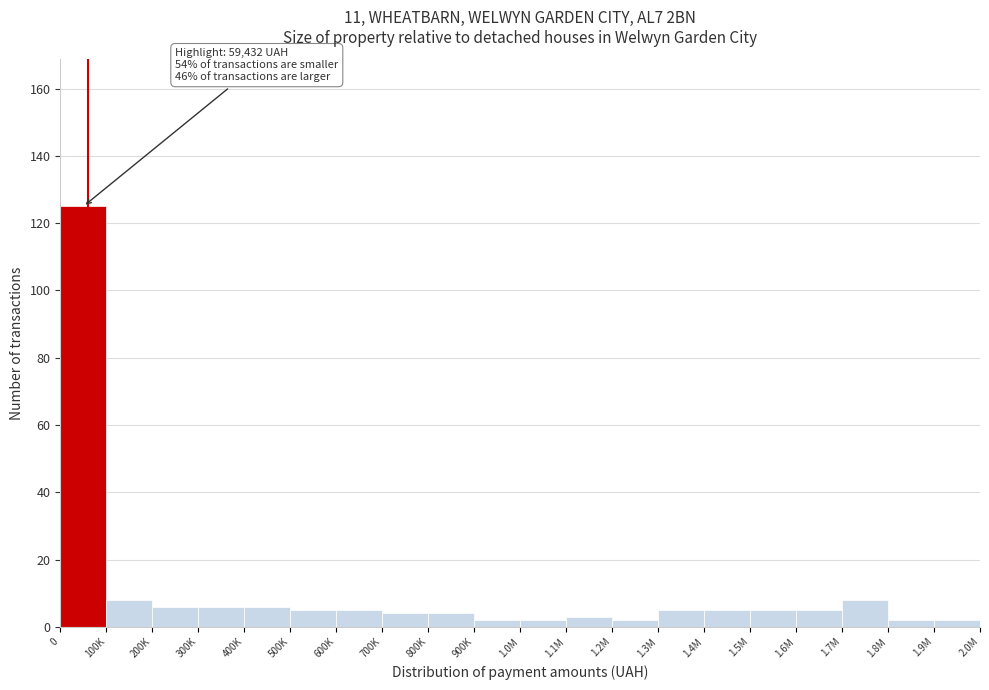

Reading left to right, what are all the values shown in this chart?

0=125	100K=8	200K=6	300K=6	400K=6	500K=5	600K=5	700K=4	800K=4	900K=2	1.0M=2	1.1M=3	1.2M=2	1.3M=5	1.4M=5	1.5M=5	1.6M=5	1.7M=8	1.8M=2	1.9M=2